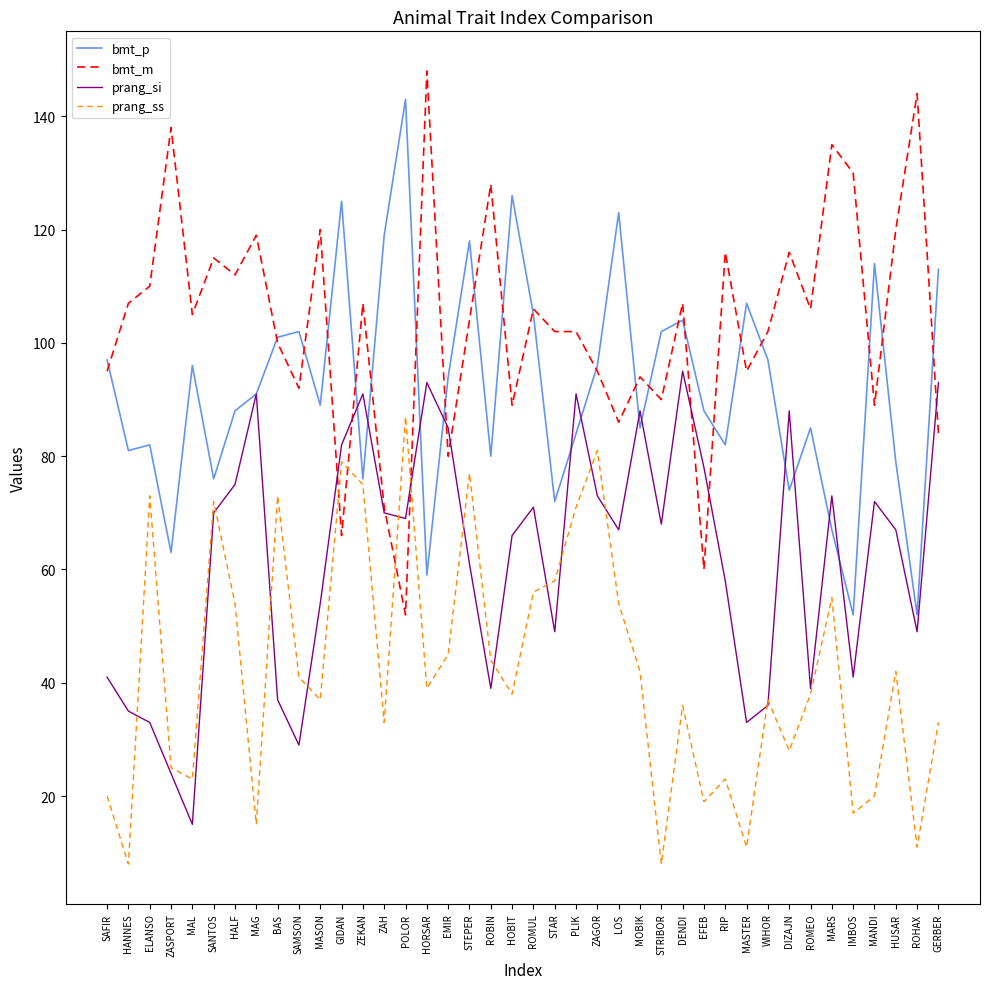

True or false: prang_ss has more than 1 points higher than both neighbors.

True